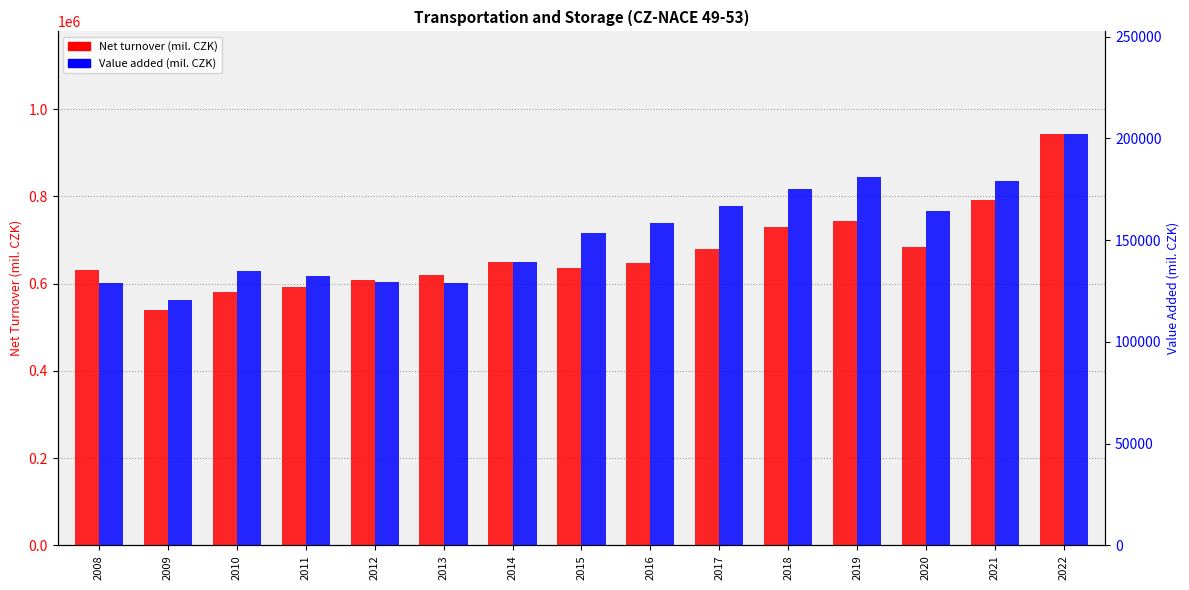

The Net turnover (mil. CZK) series shows 1090705.0 at 2014. True or false?

False